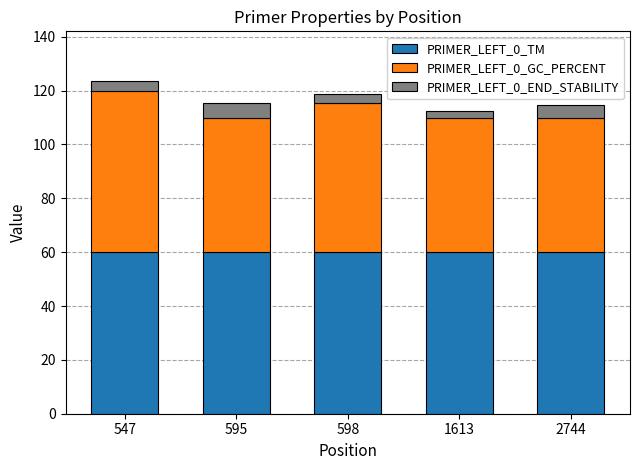

What is the average value of the PRIMER_LEFT_0_TM series?

60.0